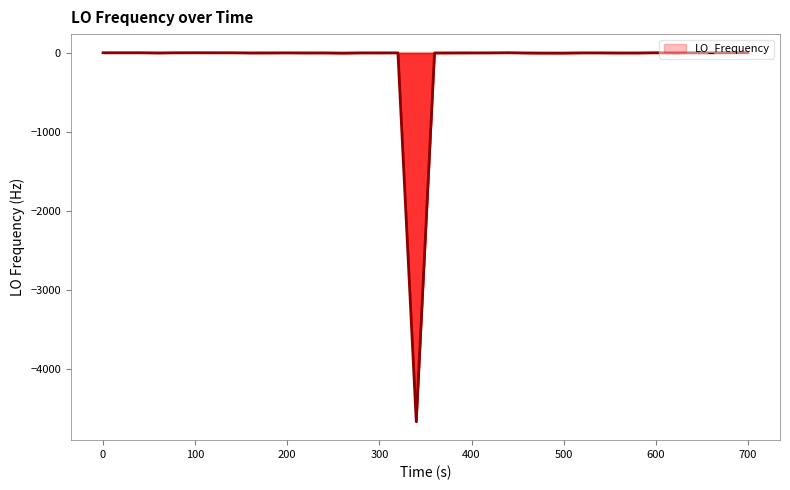

How many lines are shown in the chart?

1